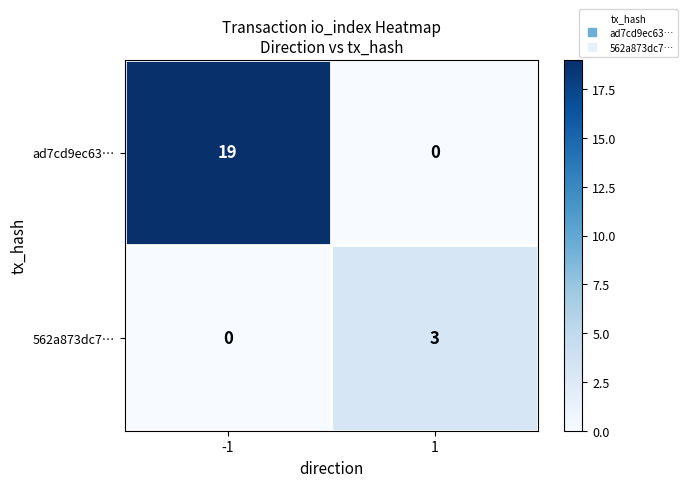

Reading left to right, extract all data points from this chart.

ad7cd9ec63…: 19	0
562a873dc7…: 0	3